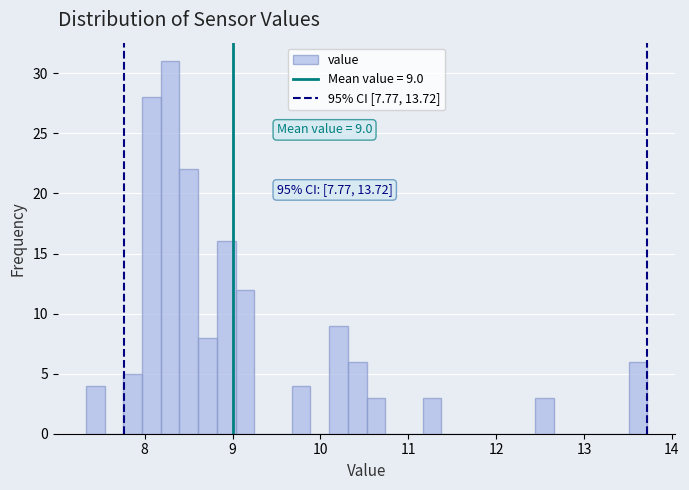

Around what value on the x-axis is the tallest bar? Give the approximate position of its centre, as read against the axis.

8.3